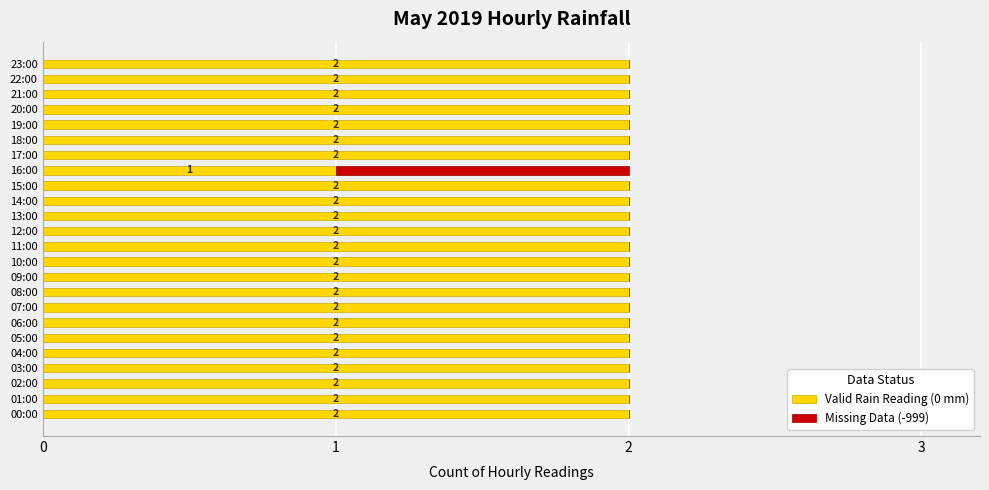

At which label is Valid Rain Reading (0 mm) closest to 1?

16:00